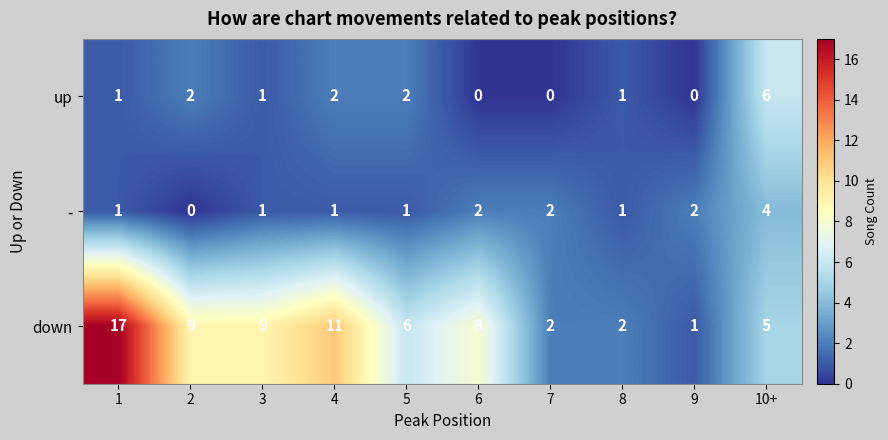

Rank the series by their maximum value, from highest to lowest.

down, up, -